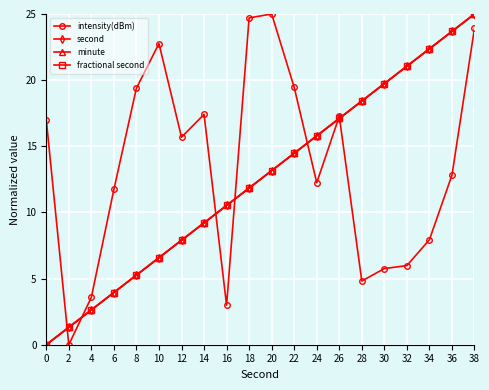

Is this an area chart (filled region under the line)?

No